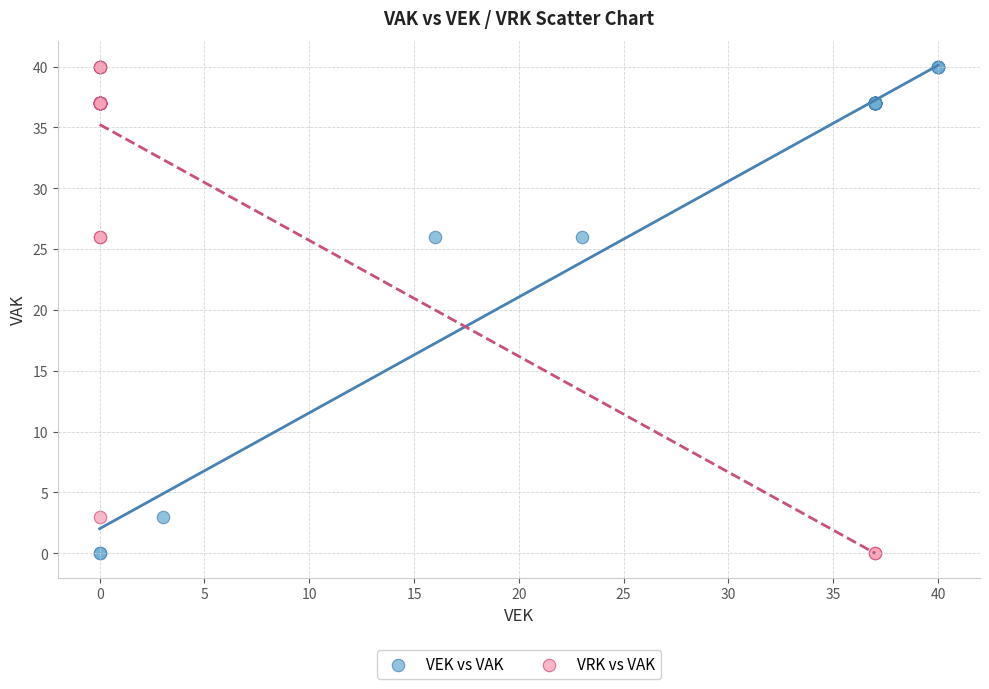

What are all the series names shown in the legend?

VEK vs VAK, VRK vs VAK